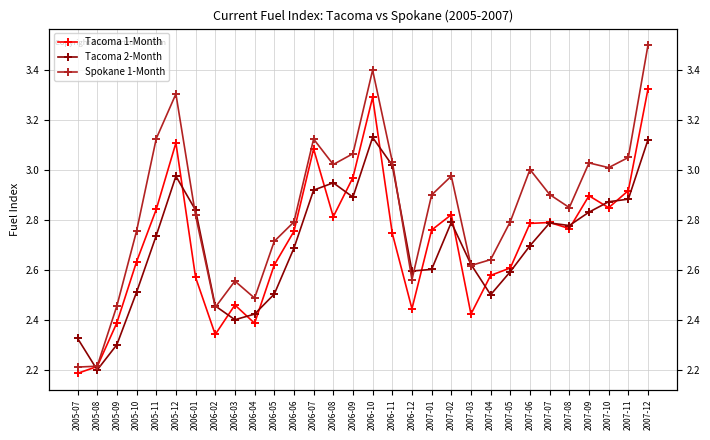

What are all the series names shown in the legend?

Tacoma 1-Month, Tacoma 2-Month, Spokane 1-Month